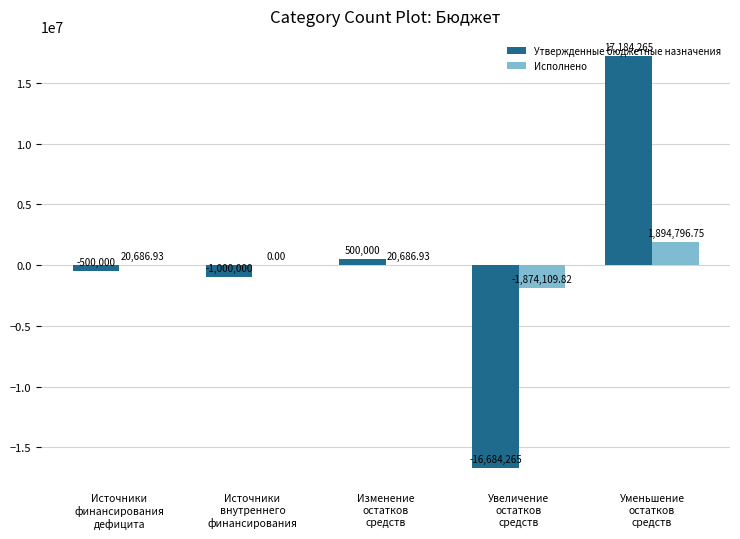

Are the bars horizontal?

No